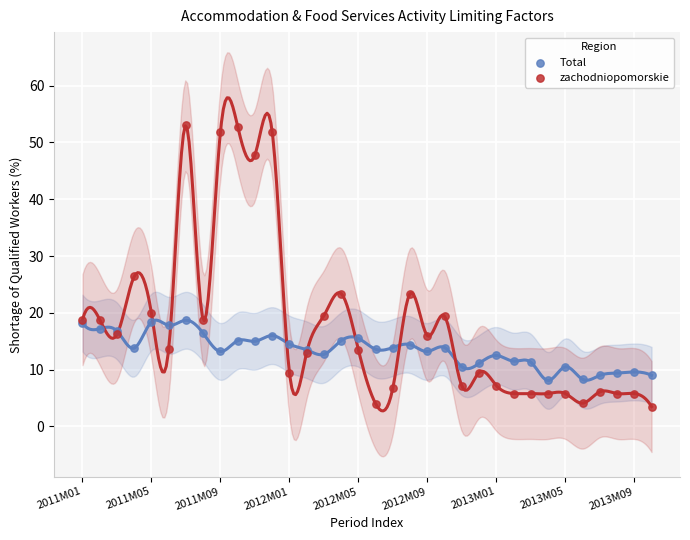

Which series has the largest Y range (max minus min)?

zachodniopomorskie